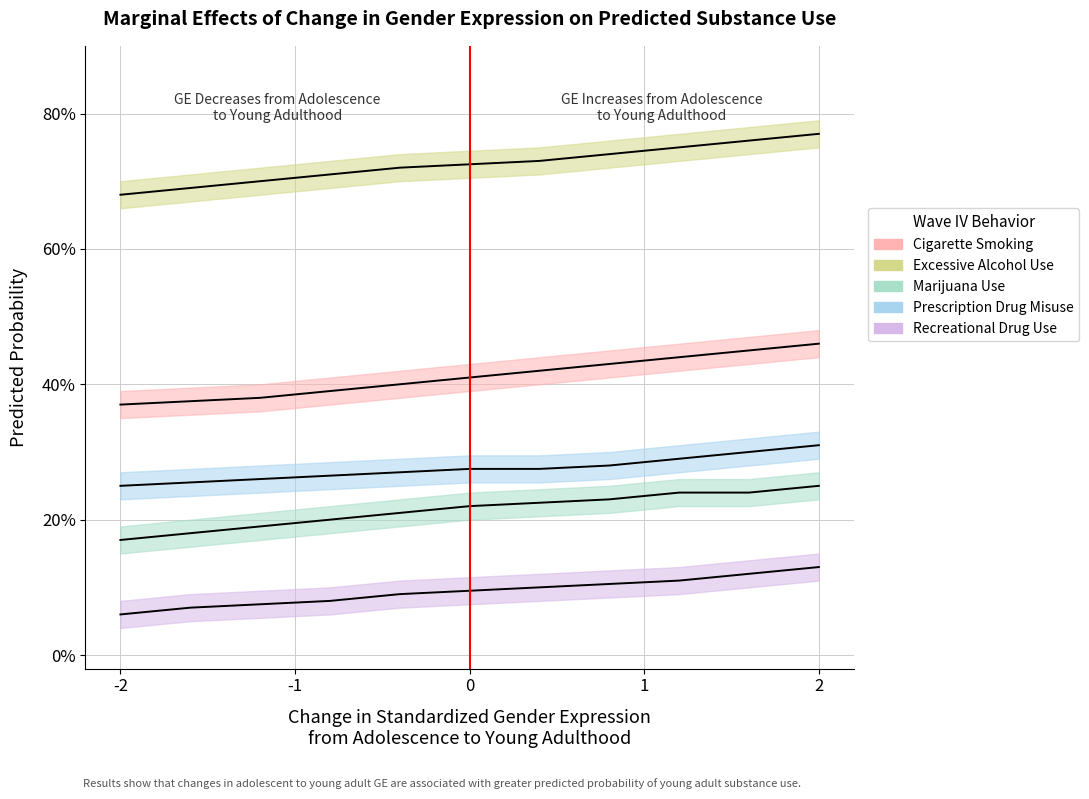

True or false: Excessive Alcohol Use and Marijuana Use intersect in this chart.

False